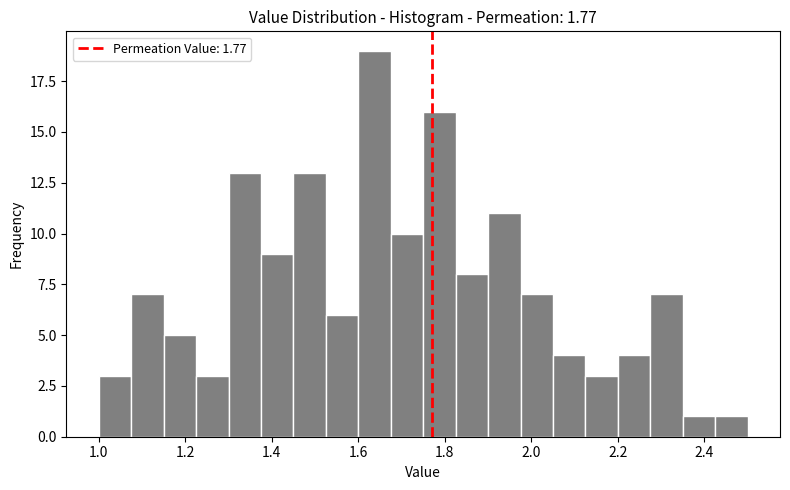

Read against the x-axis, roughly where is the centre of the tallest bar?

1.64